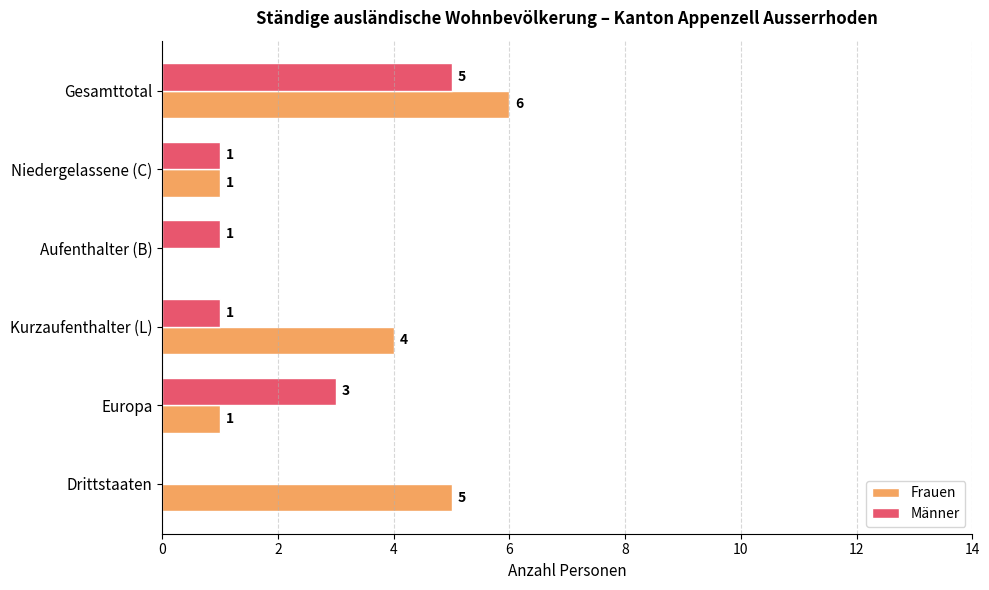

Is it true that Frauen equals 1 at Europa?

True